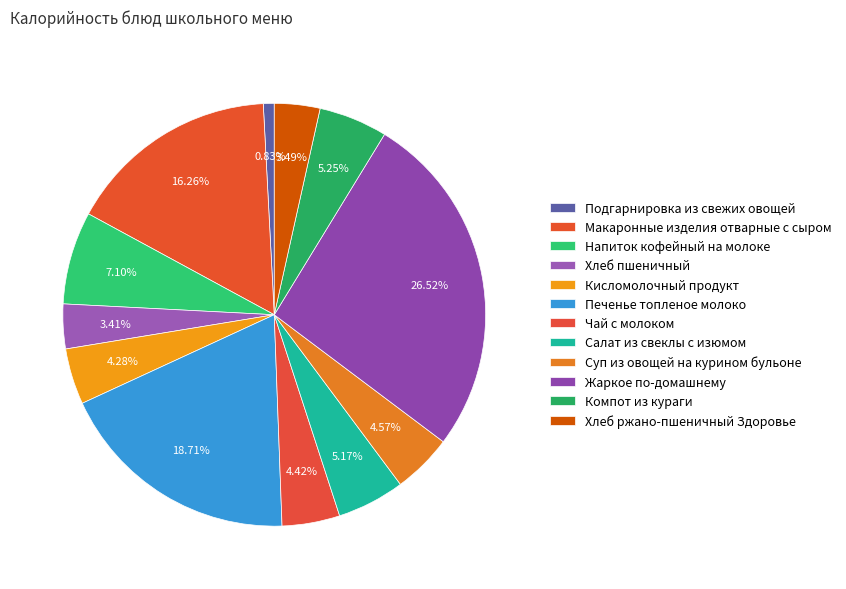

Approximately how many times larger is the value at Салат из свеклы с изюмом compared to Кисломолочный продукт?

1.2